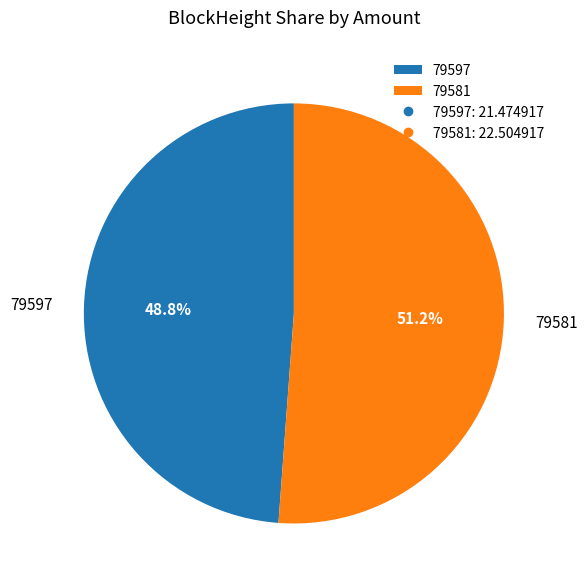

Count the number of slices in the pie.

2